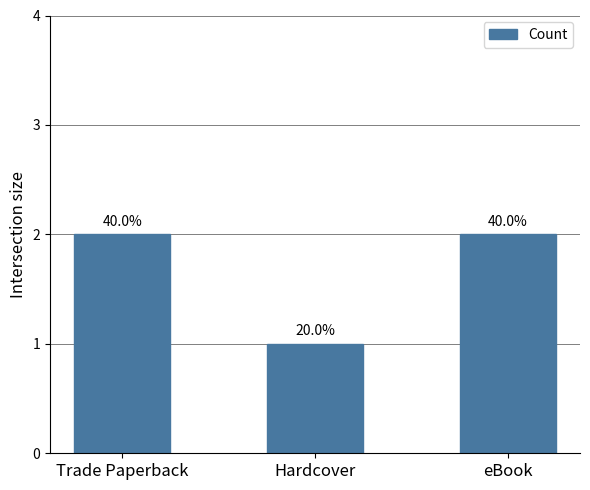

What is the average value?

2